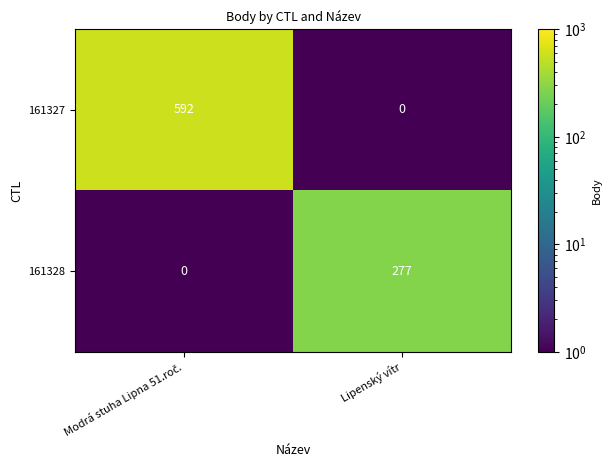

What is the average value of the 161327 series?

296